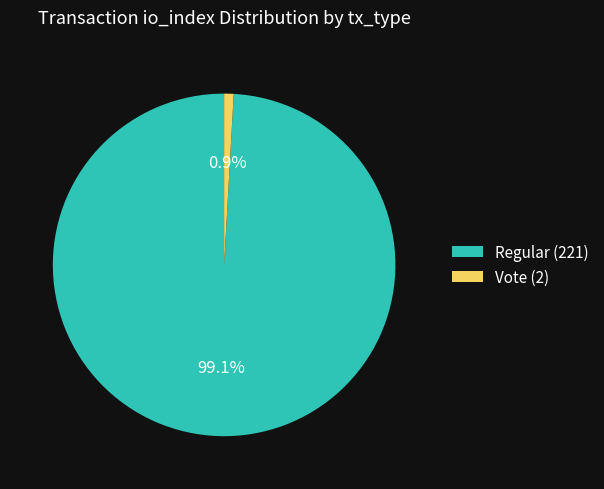

Does any single category account for the majority?

Yes